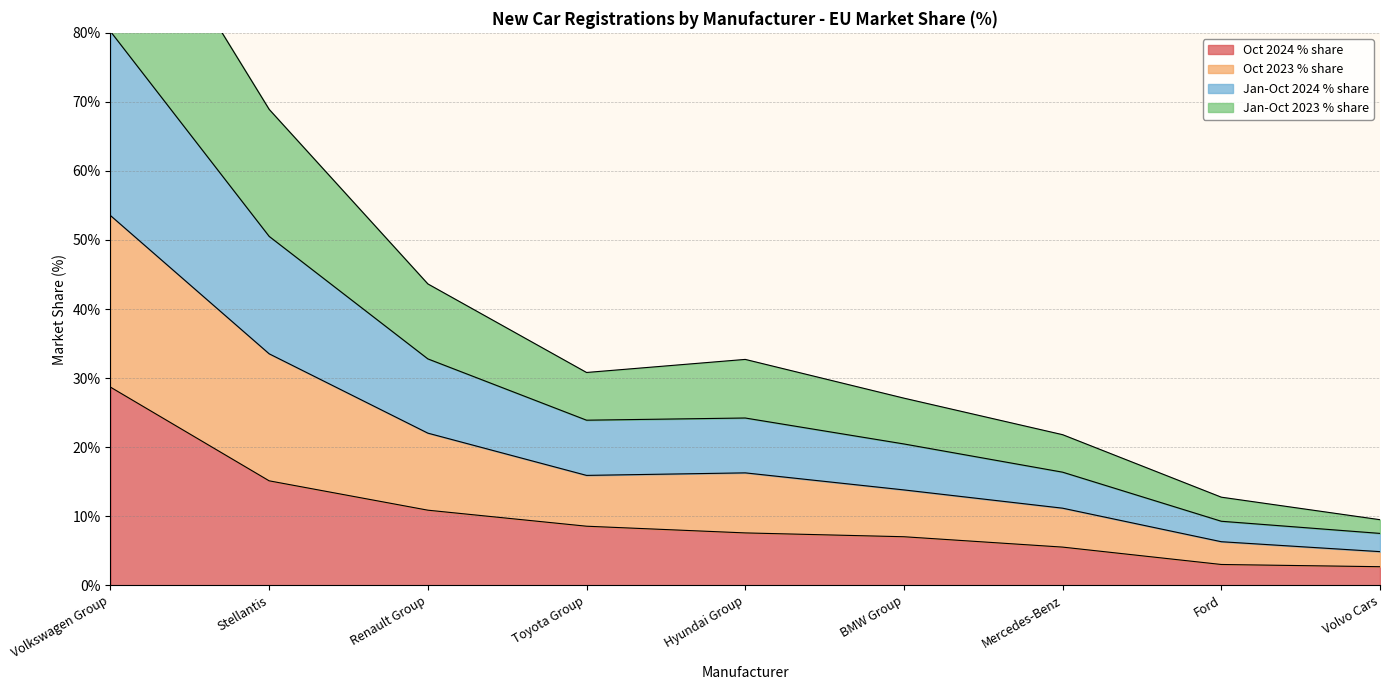

The value of Oct 2024 % share at Volkswagen Group is 28.7. True or false?

True